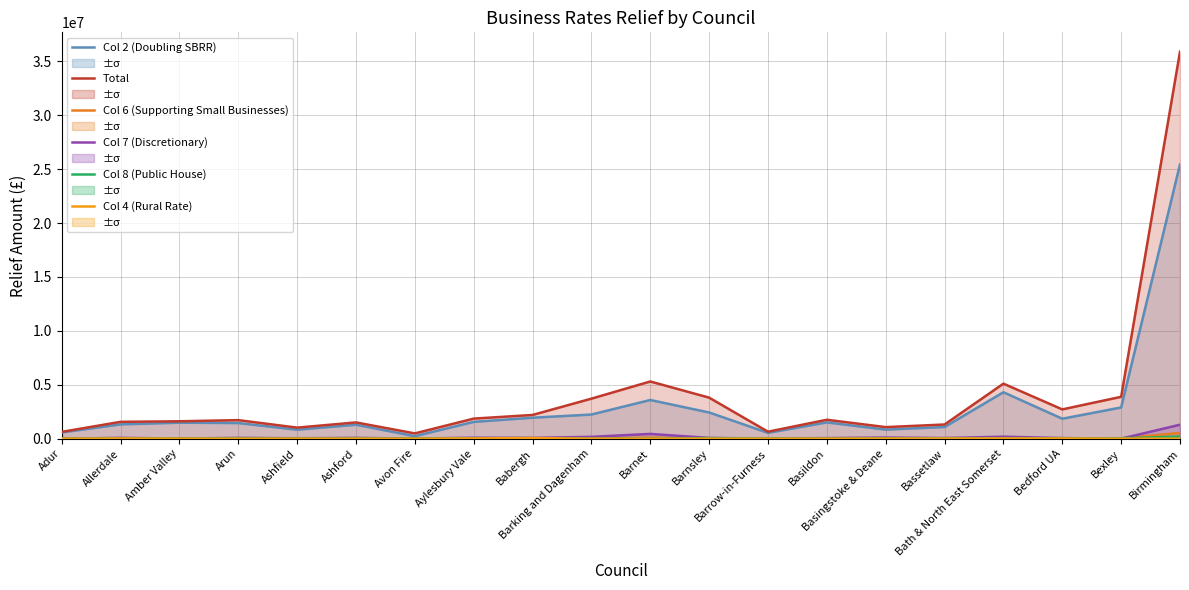

What is the value of the Col 4 (Rural Rate) point at the 3rd from the left?

7226